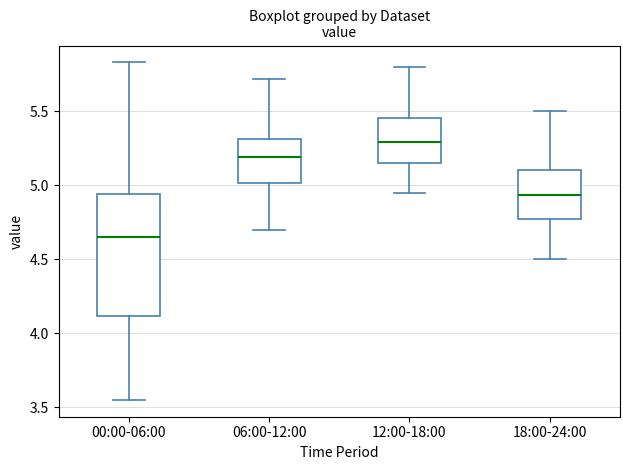

Reading left to right, read every box against the y-axis: the position of its median line, the range the box covers, and the ends of its whiskers. The values are not printed on the chart, so give them approximately, as read against the axis.

00:00-06:00: median 4.65, box 4.10 to 4.95, whiskers 3.55 to 5.85
06:00-12:00: median 5.20, box 5.00 to 5.30, whiskers 4.70 to 5.70
12:00-18:00: median 5.30, box 5.15 to 5.45, whiskers 4.95 to 5.80
18:00-24:00: median 4.95, box 4.75 to 5.10, whiskers 4.50 to 5.50